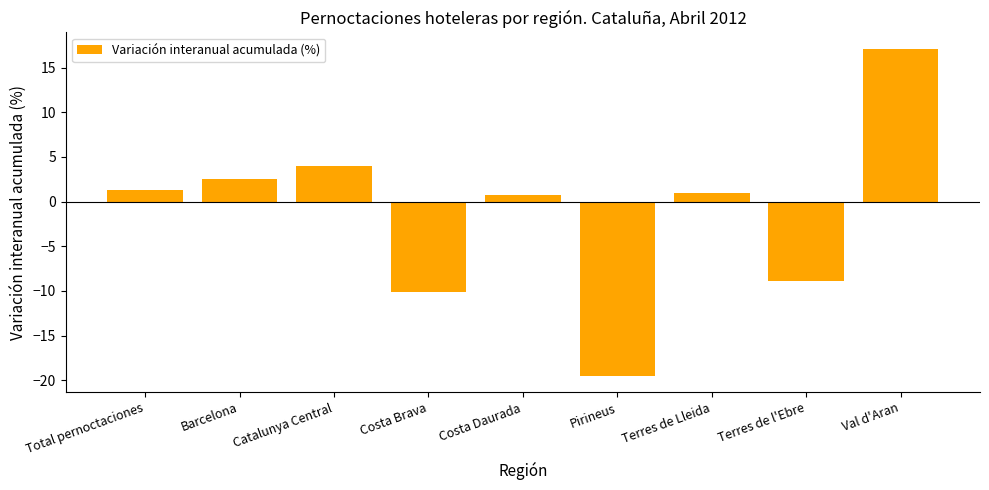

Does the chart contain any negative values?

Yes